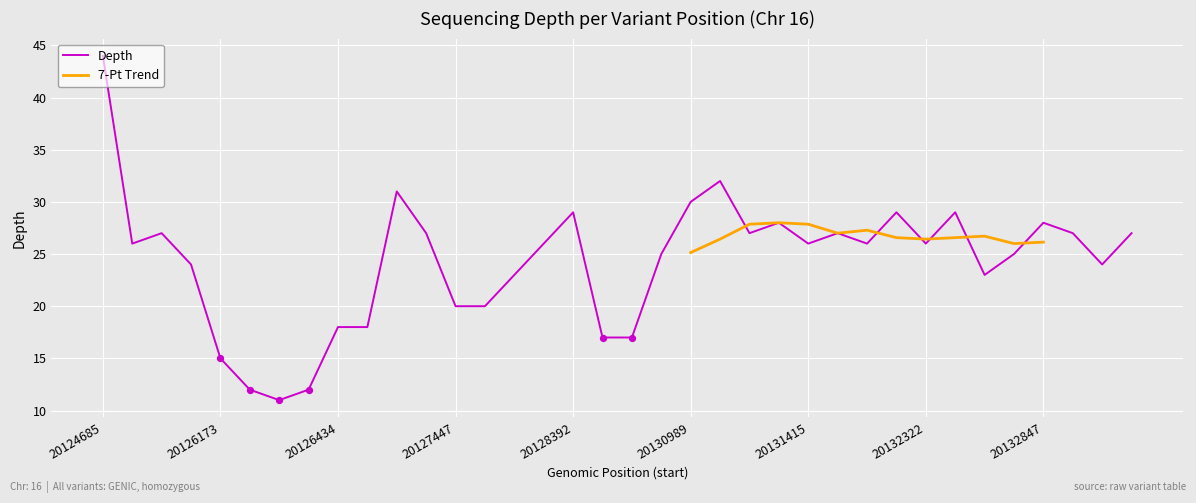

What is the change in value from 20130989 to 20131660?

-3